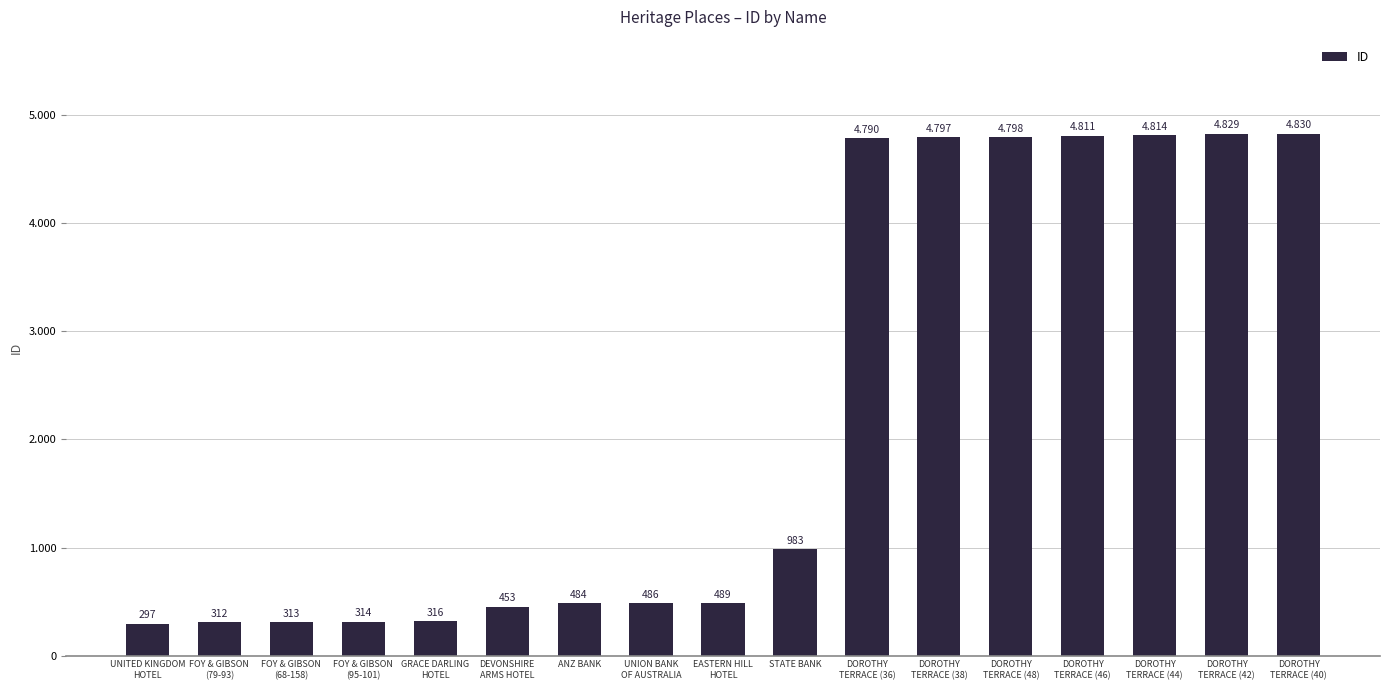

What is the sum of the values at DOROTHY
TERRACE (40) and DEVONSHIRE
ARMS HOTEL?

5283